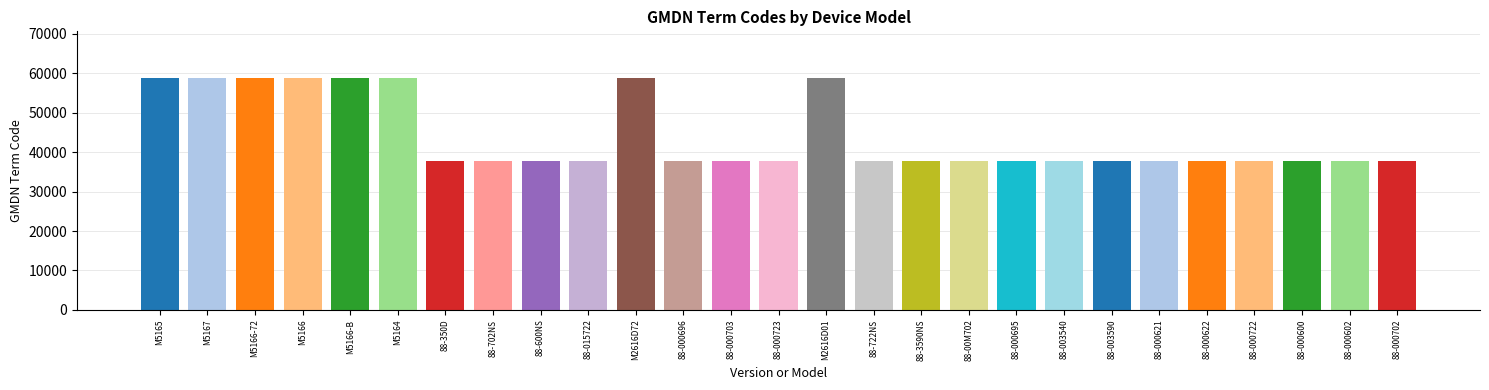

How many values are between 37861 and 58876?

27